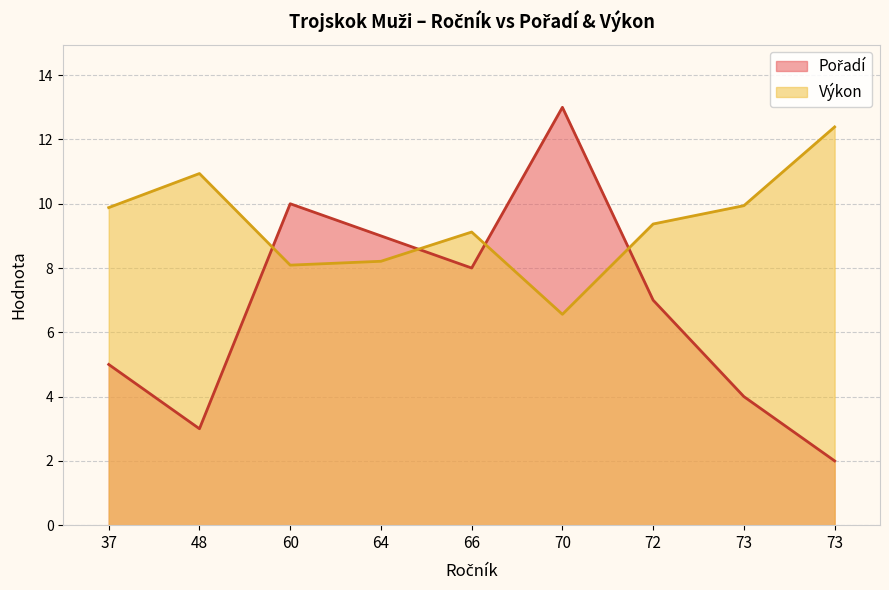

How many times do Výkon and Pořadí cross each other?

4